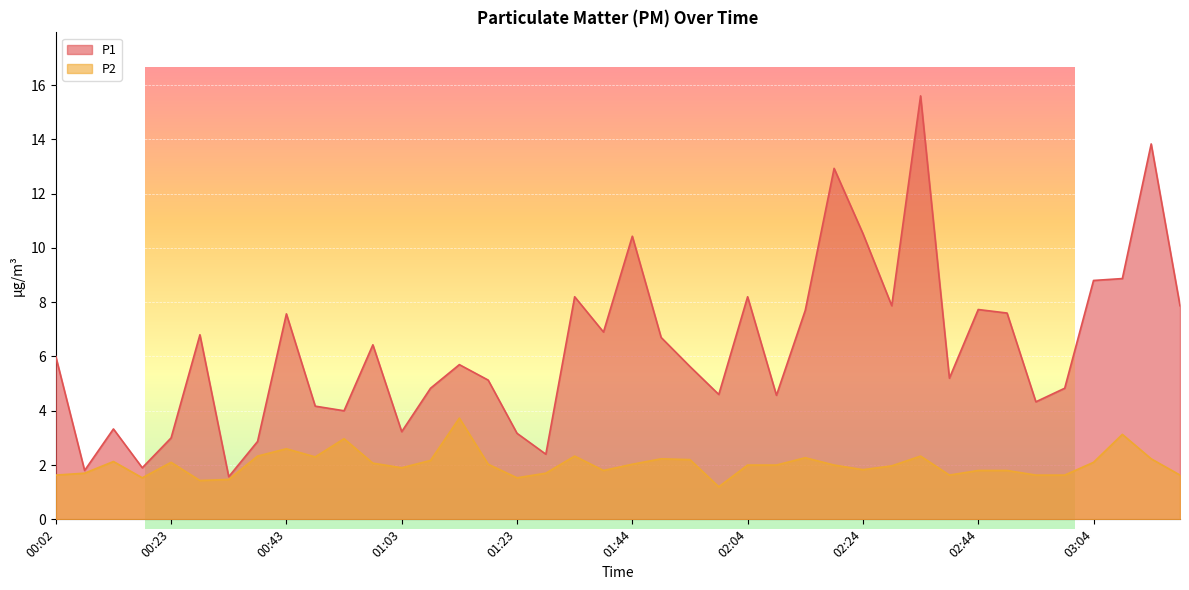

What is the highest value of the P2 series?

3.7